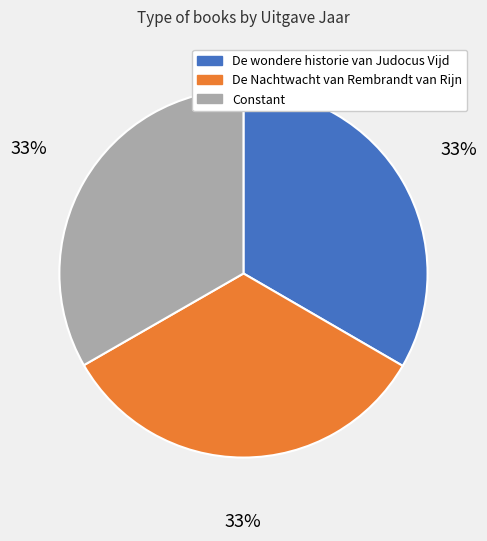

To the nearest percent, what is the average slice percentage?

33%